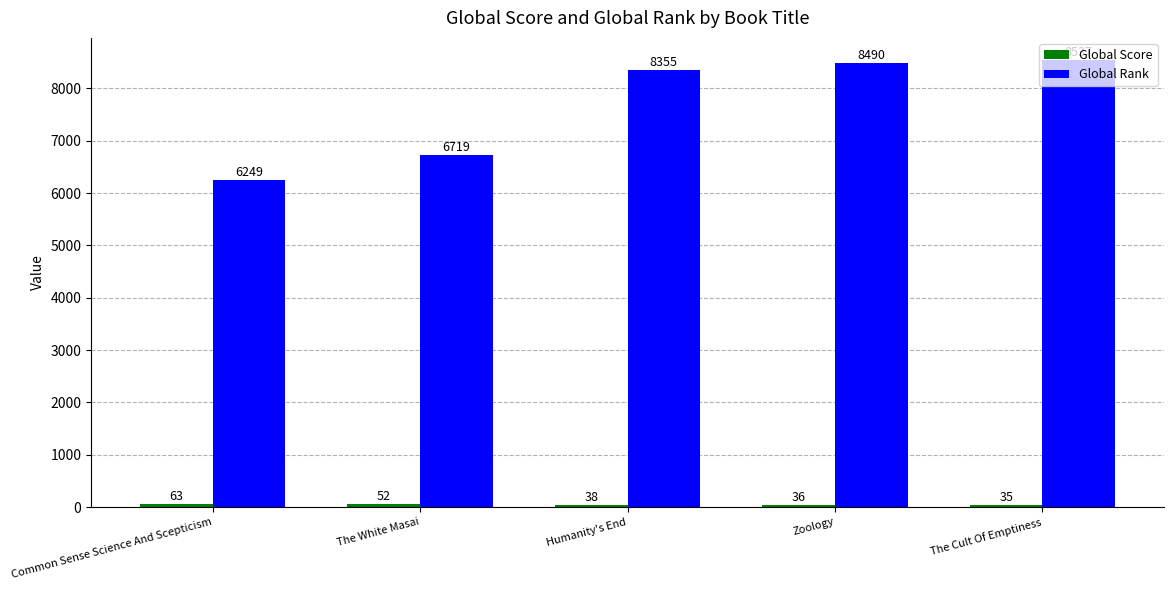

At which category is the sum across all series the highest?

The Cult Of Emptiness